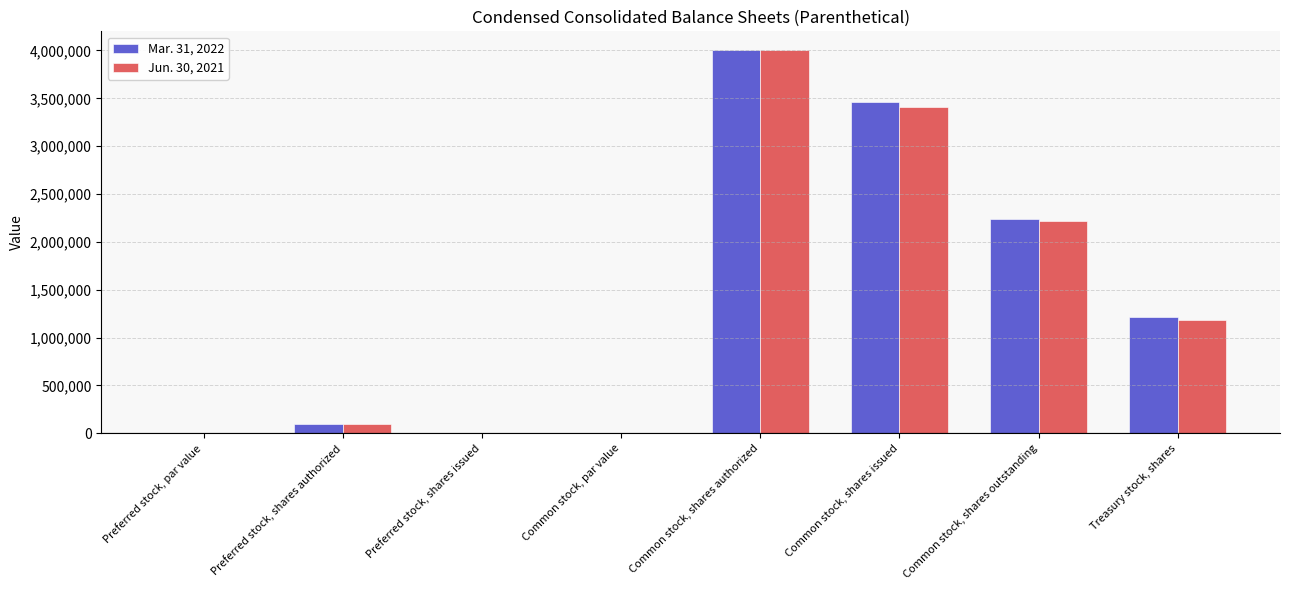

At which category is the sum across all series the highest?

Common stock, shares authorized